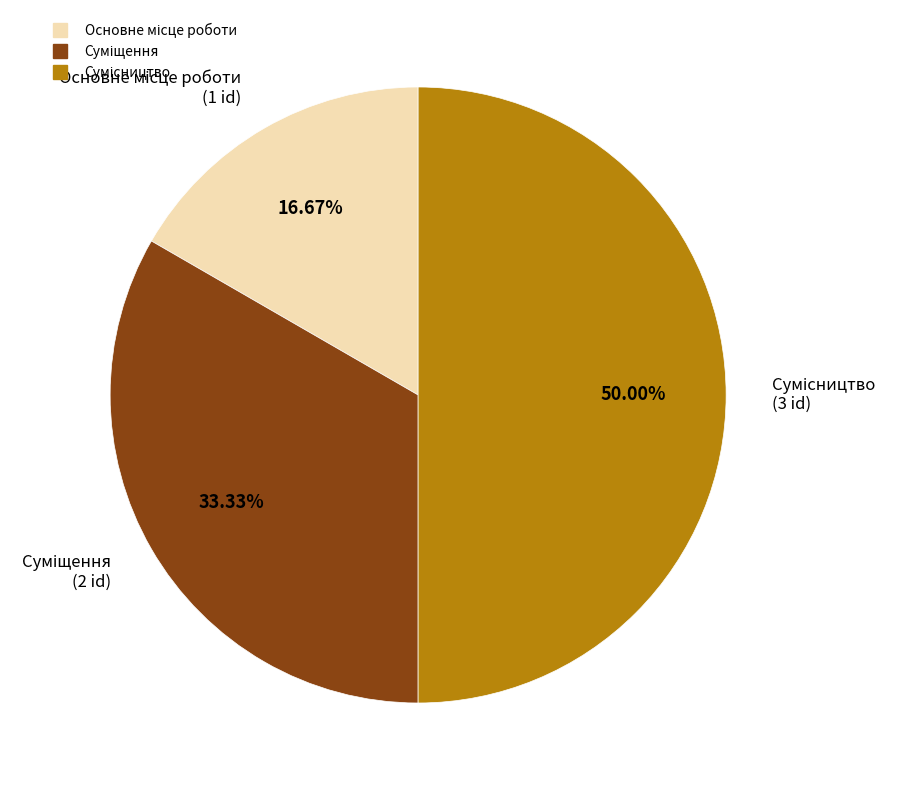

How many segments does this pie chart have?

3